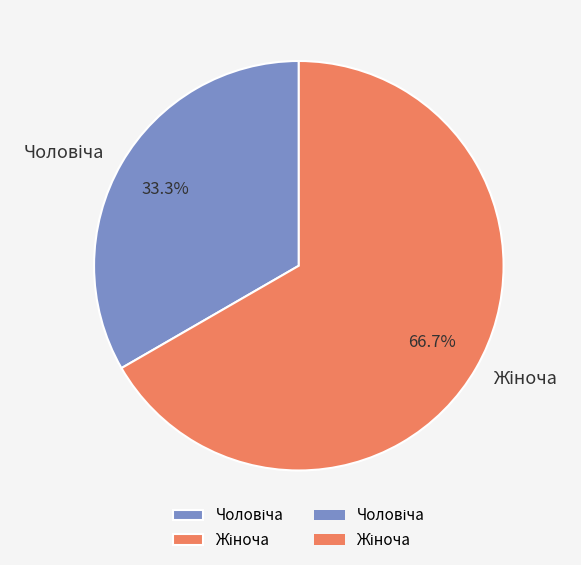

Is there a majority slice in this chart?

Yes